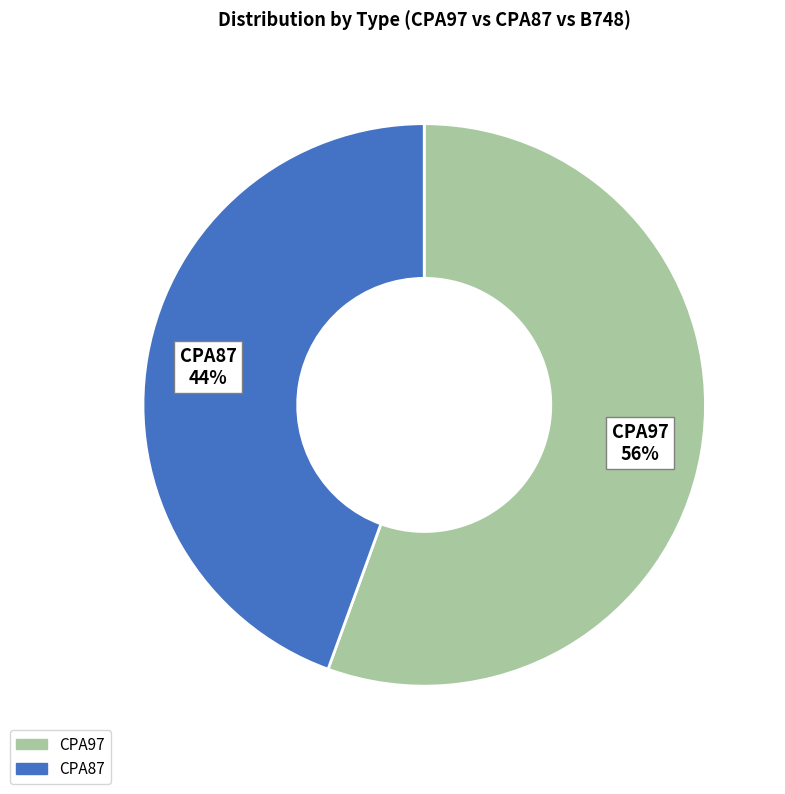

Which category has the biggest portion of the pie?

CPA97